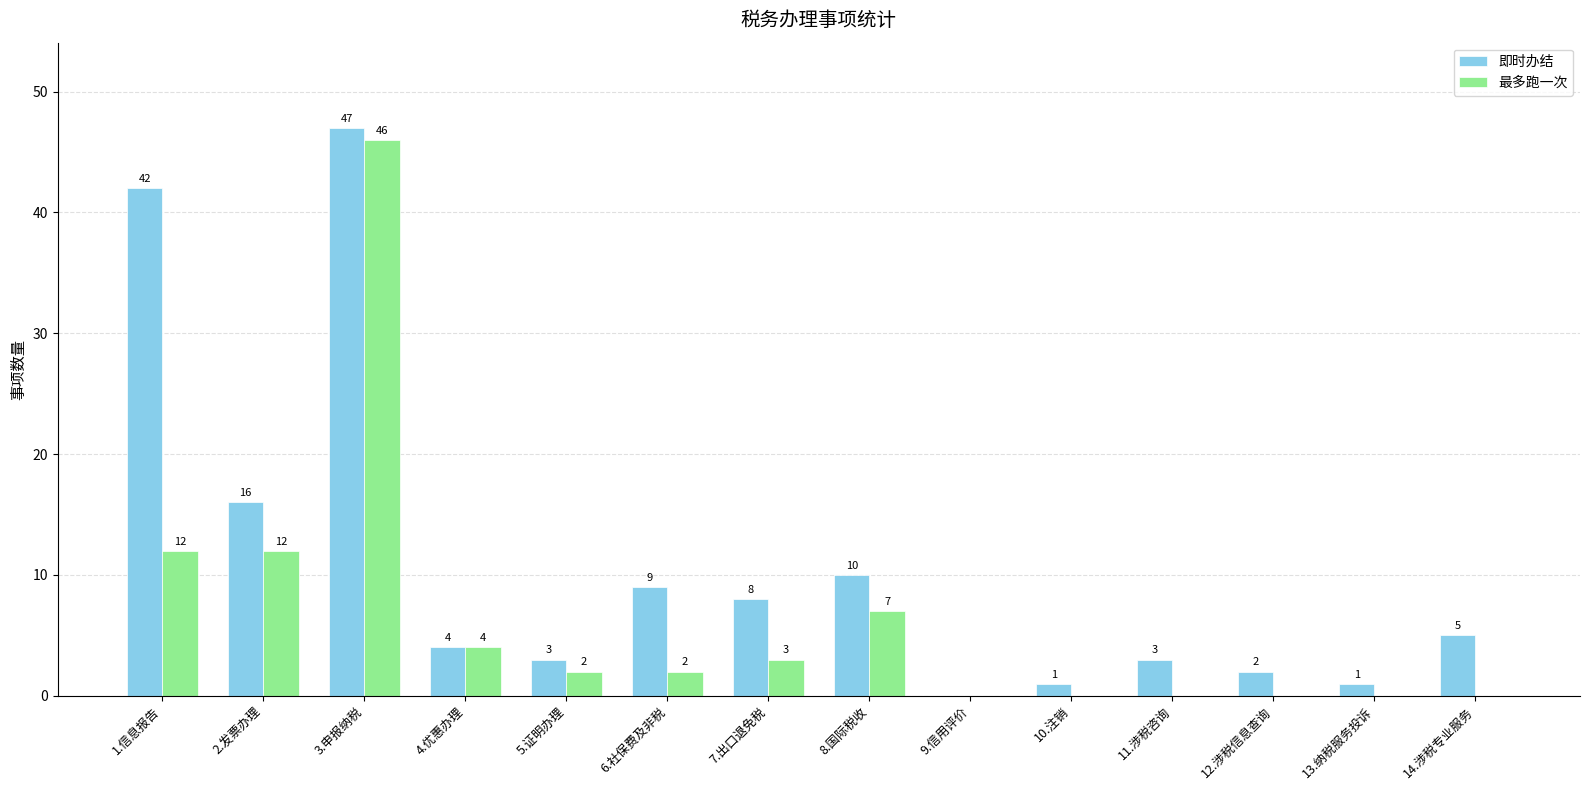

Reading left to right, transcribe all the data shown in this chart.

即时办结: 1.信息报告=42	2.发票办理=16	3.申报纳税=47	4.优惠办理=4	5.证明办理=3	6.社保费及非税=9	7.出口退免税=8	8.国际税收=10	9.信用评价=0	10.注销=1	11.涉税咨询=3	12.涉税信息查询=2	13.纳税服务投诉=1	14.涉税专业服务=5
最多跑一次: 1.信息报告=12	2.发票办理=12	3.申报纳税=46	4.优惠办理=4	5.证明办理=2	6.社保费及非税=2	7.出口退免税=3	8.国际税收=7	9.信用评价=0	10.注销=0	11.涉税咨询=0	12.涉税信息查询=0	13.纳税服务投诉=0	14.涉税专业服务=0